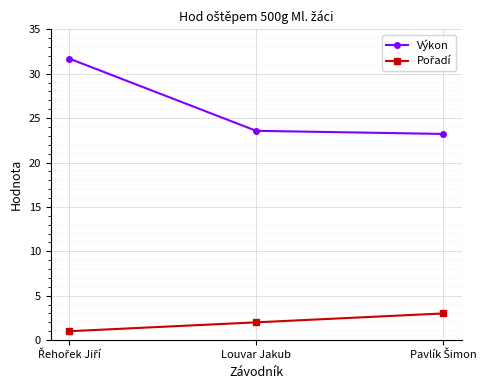

What is the value of the Výkon point at the 1st from the left?

31.7